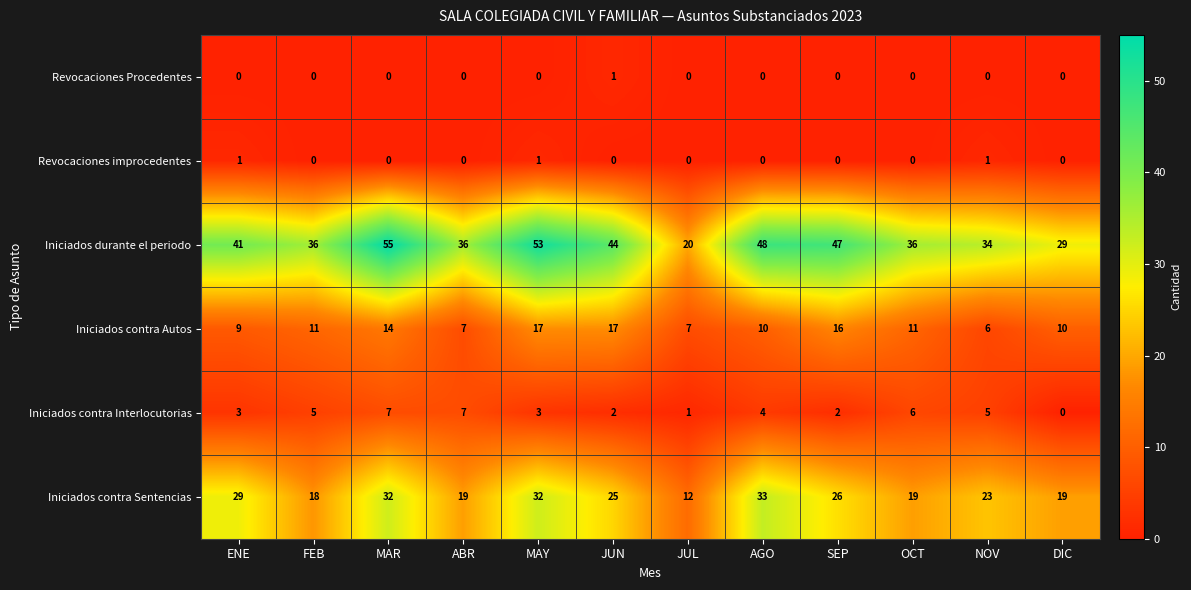

What is the difference between the highest and lowest values at JUL?

20